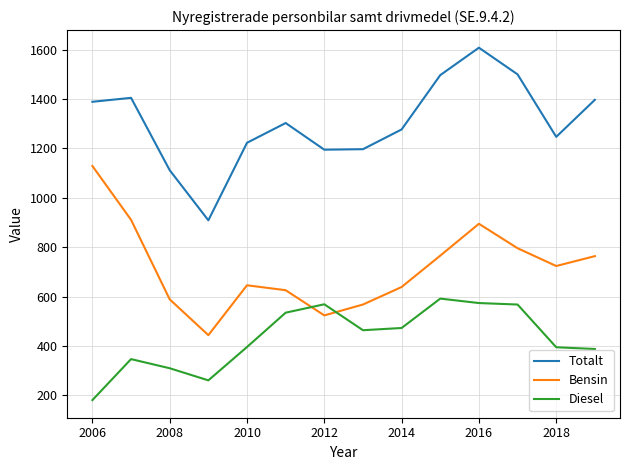

Which series has the largest total across all categories?

Totalt